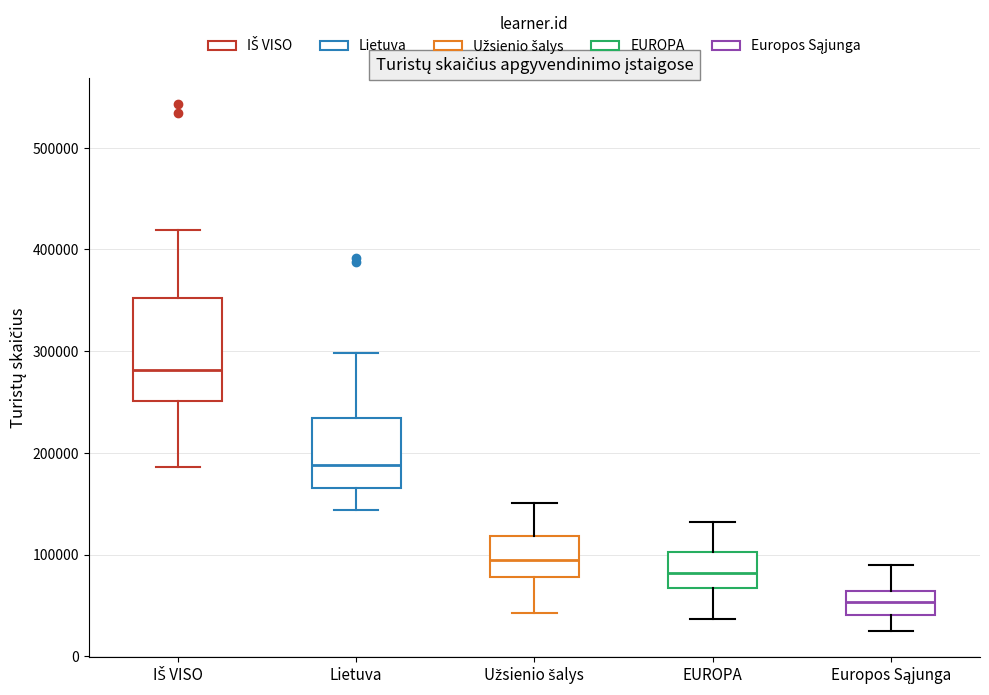

Reading left to right, read every box against the y-axis: the position of its median line, the range the box covers, and the ends of its whiskers. The values are not printed on the chart, so give them approximately, as read against the axis.

IŠ VISO: median 280000, box 250000 to 350000, whiskers 190000 to 420000
Lietuva: median 190000, box 170000 to 230000, whiskers 140000 to 300000
Užsienio šalys: median 90000, box 80000 to 120000, whiskers 40000 to 150000
EUROPA: median 80000, box 70000 to 100000, whiskers 40000 to 130000
Europos Sąjunga: median 50000, box 40000 to 60000, whiskers 20000 to 90000